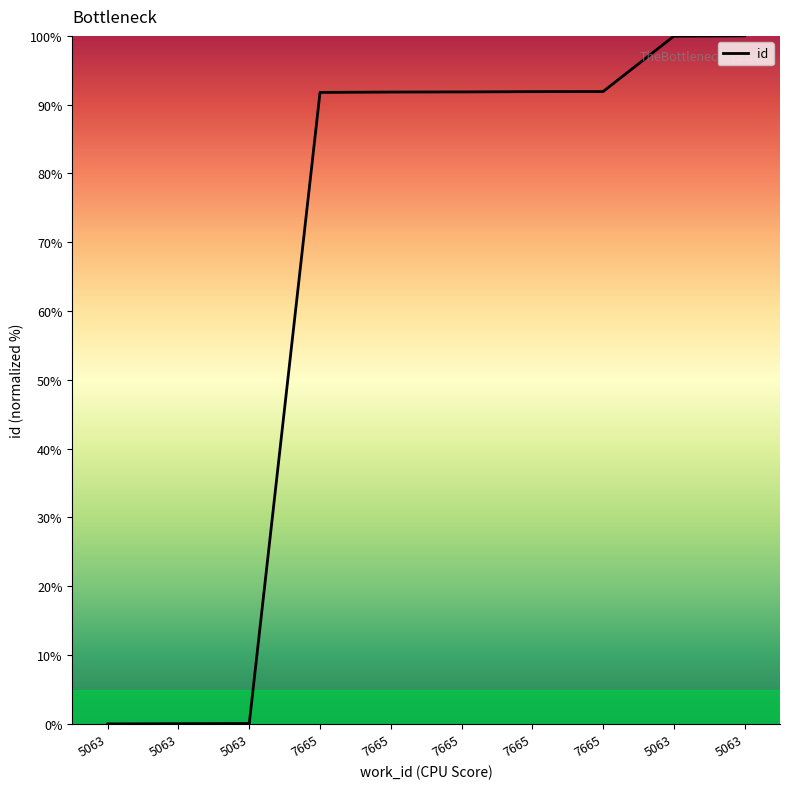

True or false: there are more than 1 points higher than both neighbors.

False